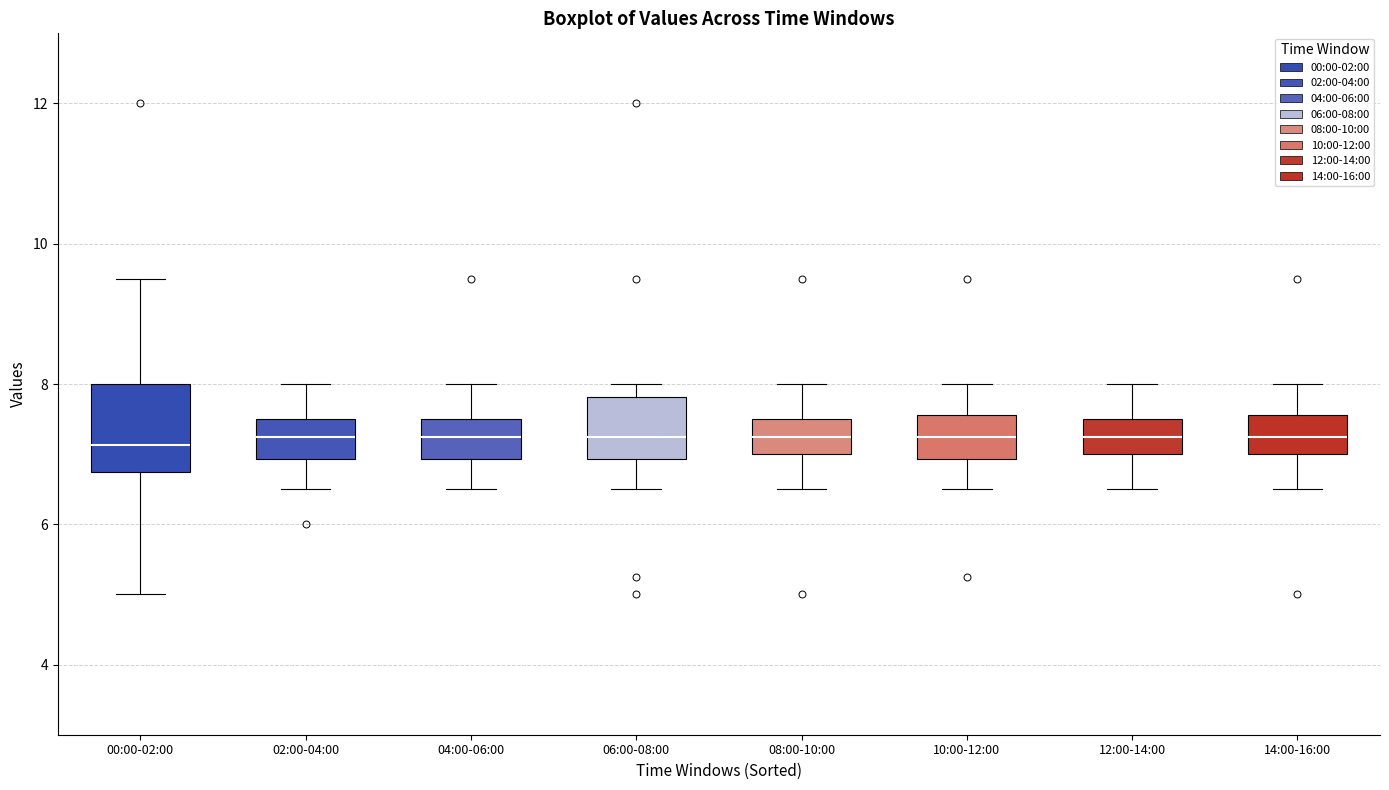

Where is the lower edge of the box for 00:00-02:00 on the y-axis? The values are not printed on the chart, so give them approximately, as read against the axis.

6.8